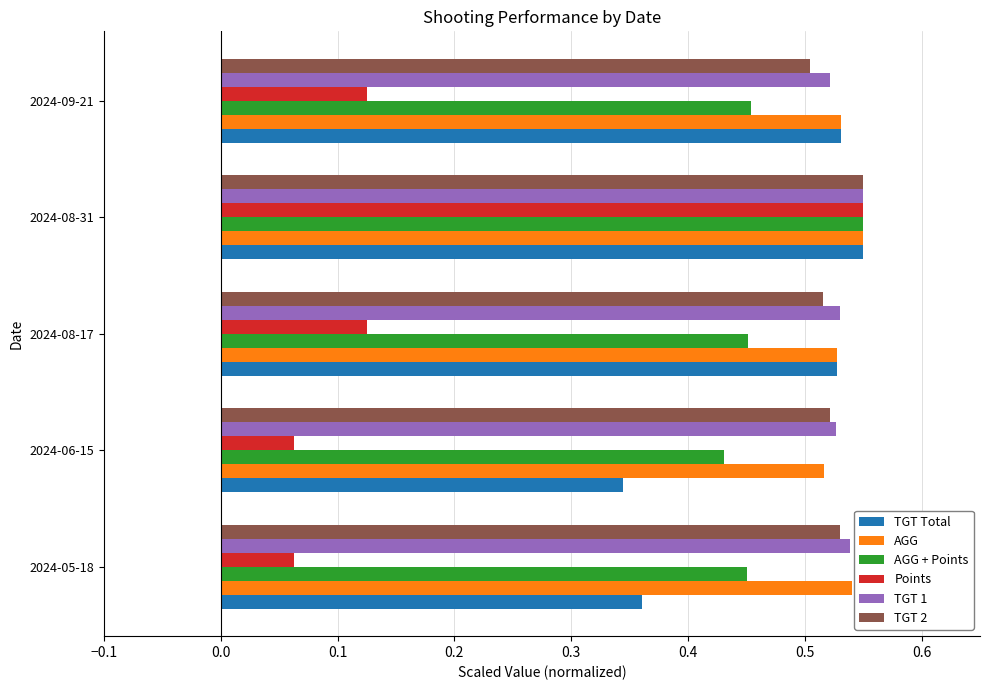

Count the Points values in the range 0 to 1.

5